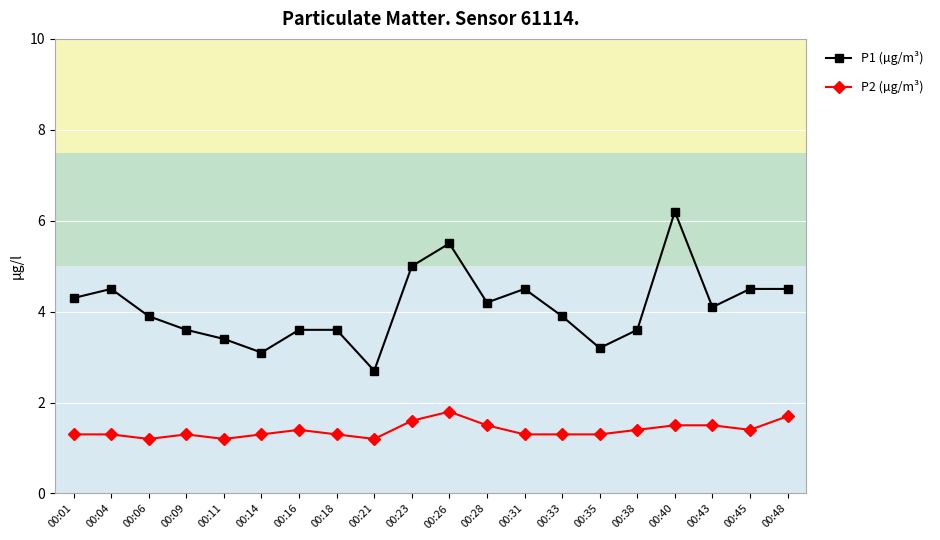

True or false: P2 (µg/m³) and P1 (µg/m³) intersect in this chart.

False